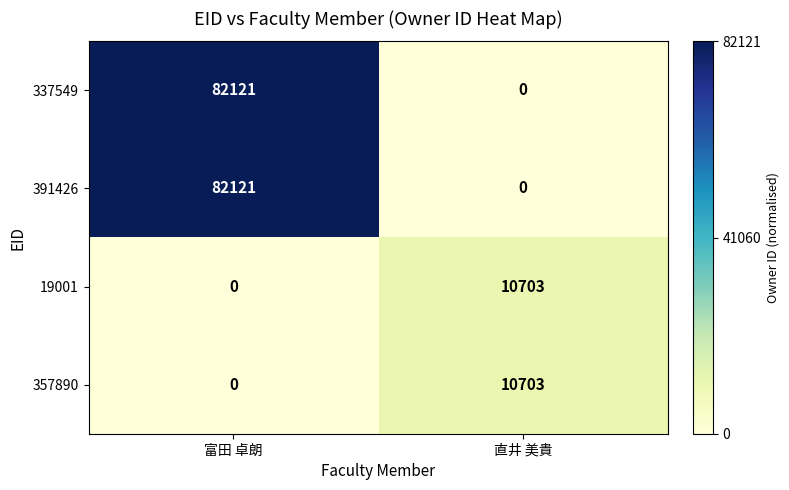

Rank the categories by 19001 value from highest to lowest.

直井 美貴, 富田 卓朗